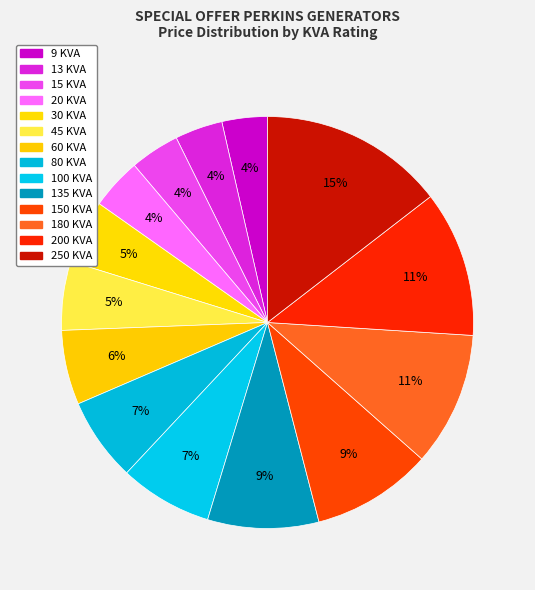

Combined, do 135 KVA and 15 KVA account for over 50%?

No